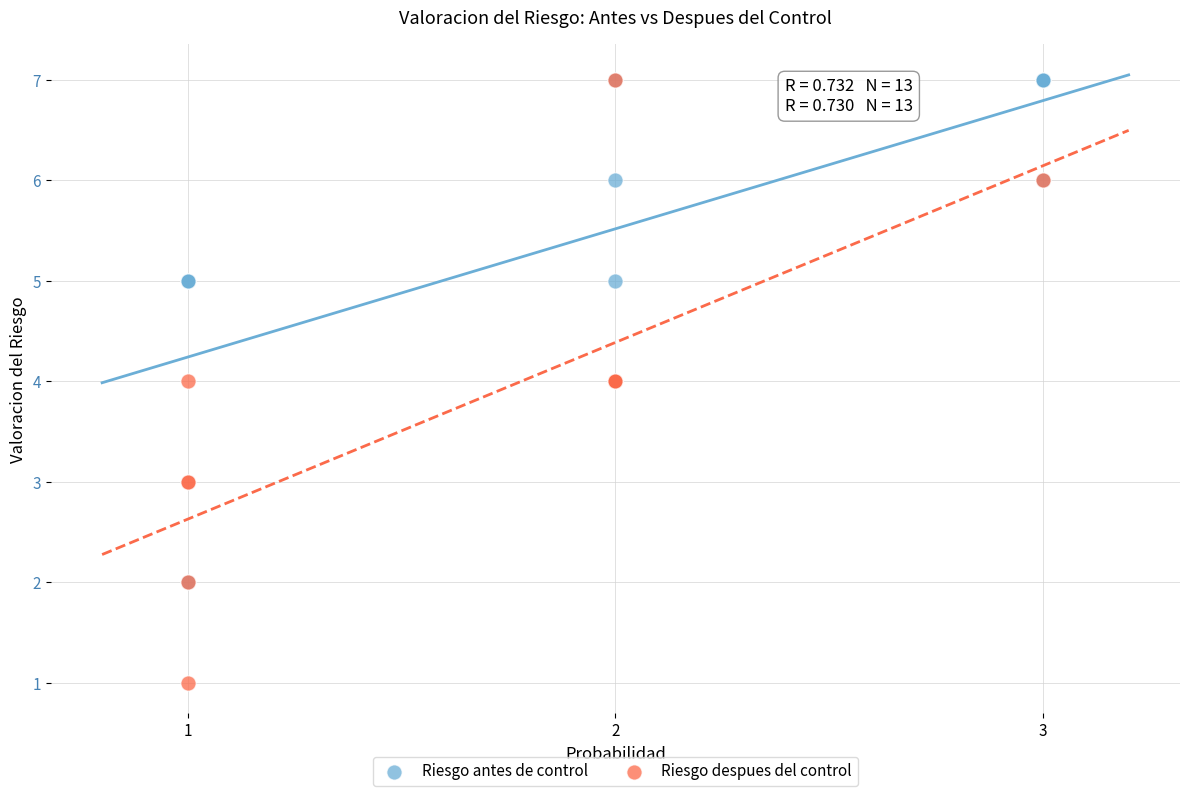

Which series has the largest Y range (max minus min)?

Riesgo despues del control